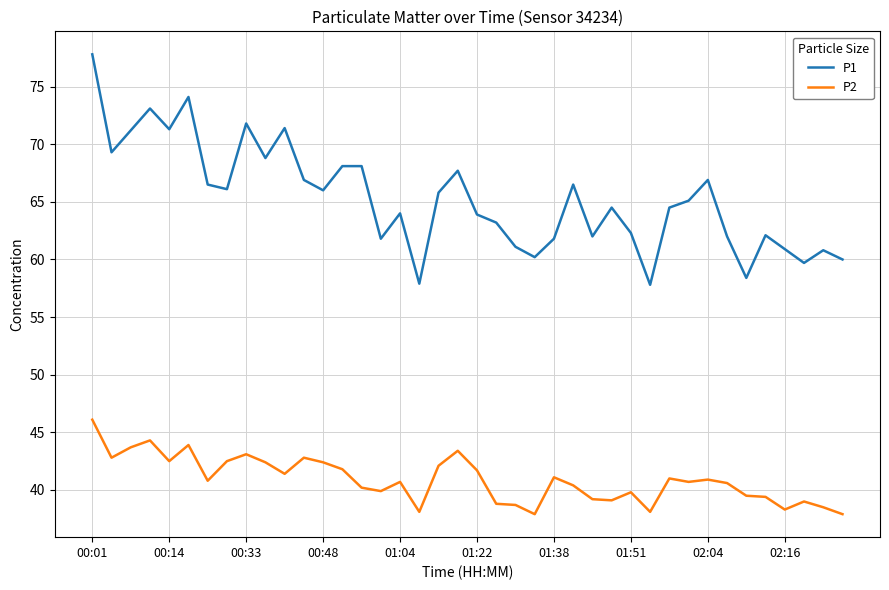

Which series has the largest range (max minus min)?

P1